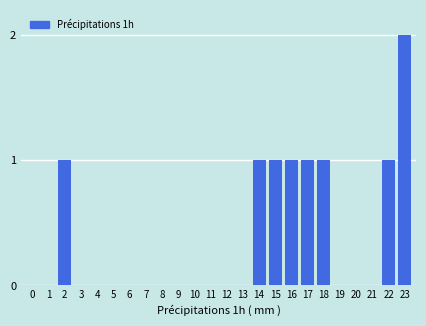

Reading right to left, list all the values displayed in this chart.

23=2	22=1	21=0	20=0	19=0	18=1	17=1	16=1	15=1	14=1	13=0	12=0	11=0	10=0	9=0	8=0	7=0	6=0	5=0	4=0	3=0	2=1	1=0	0=0